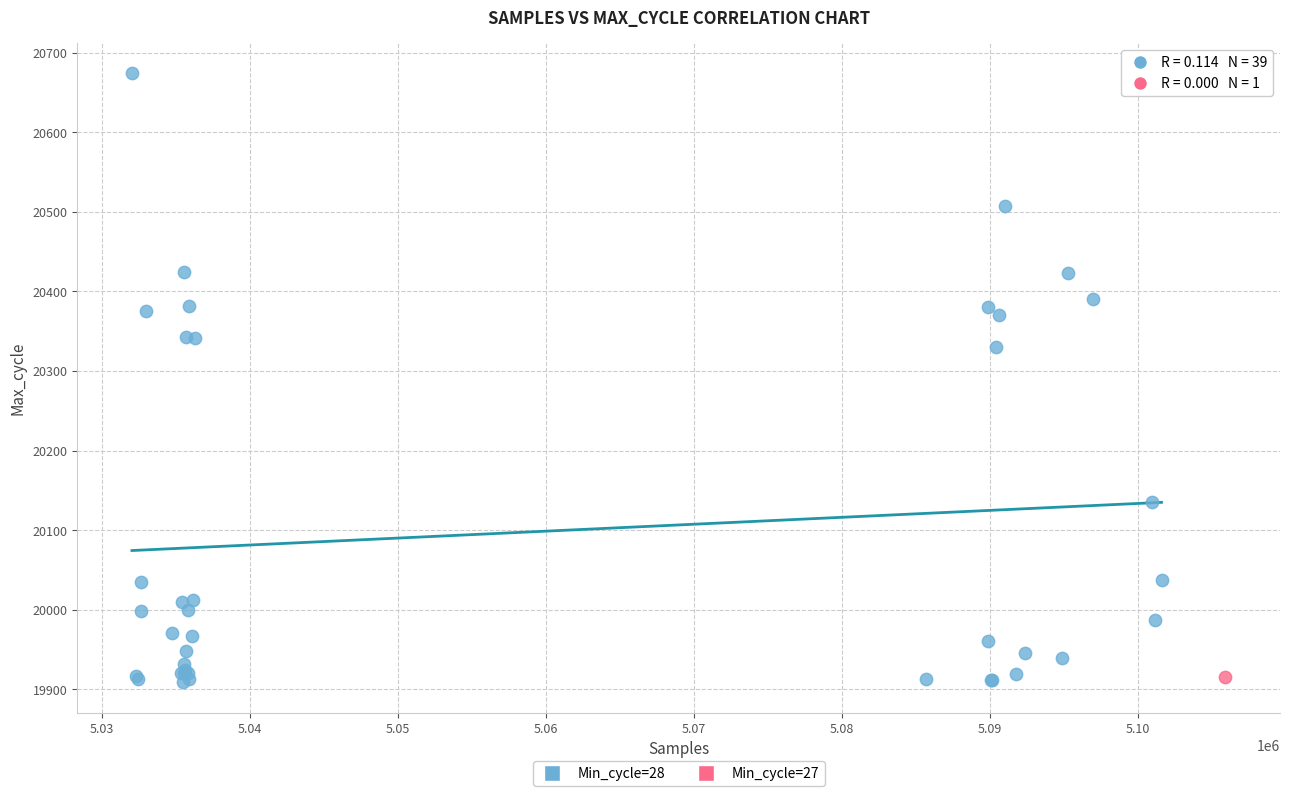

What are all the series names shown in the legend?

Min_cycle=28, Min_cycle=27